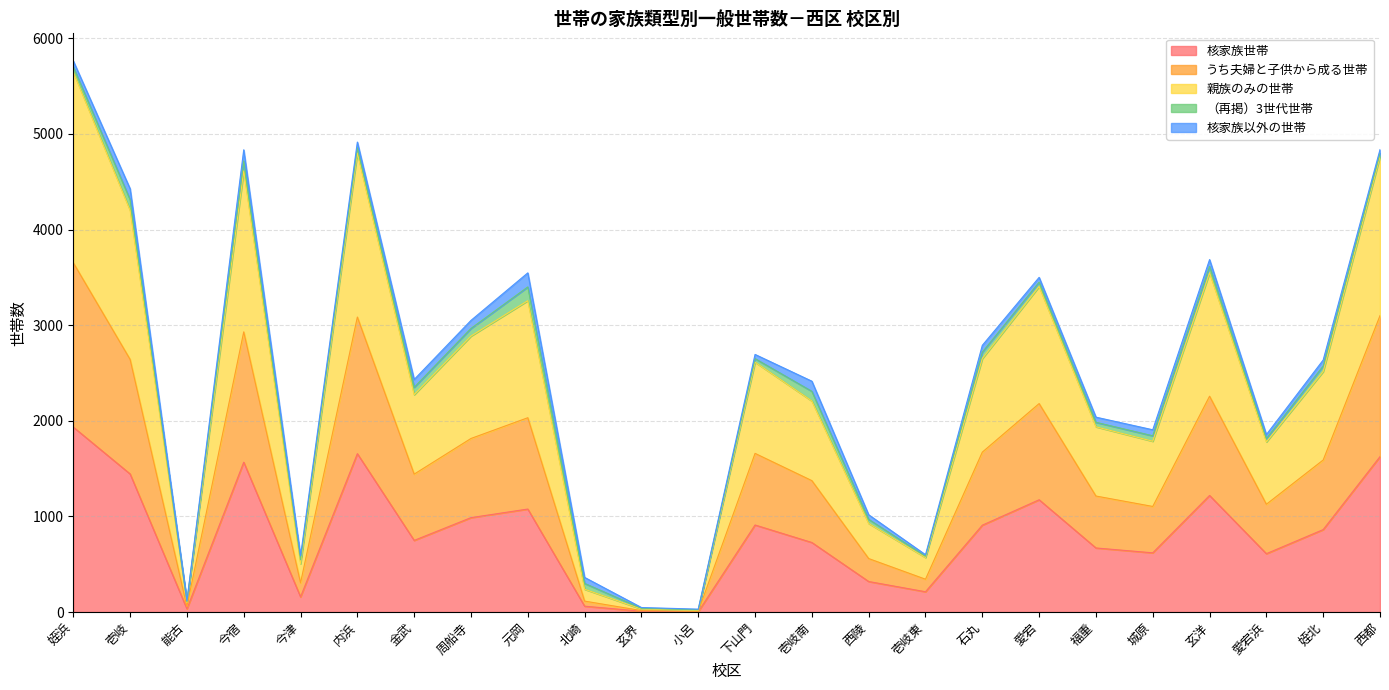

True or false: 核家族世帯 has a value of 2577 at 今宿.

False